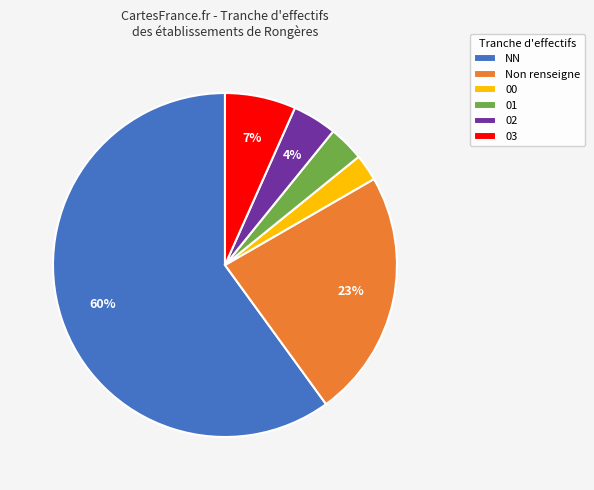

True or false: NN accounts for 50% of the total.

False